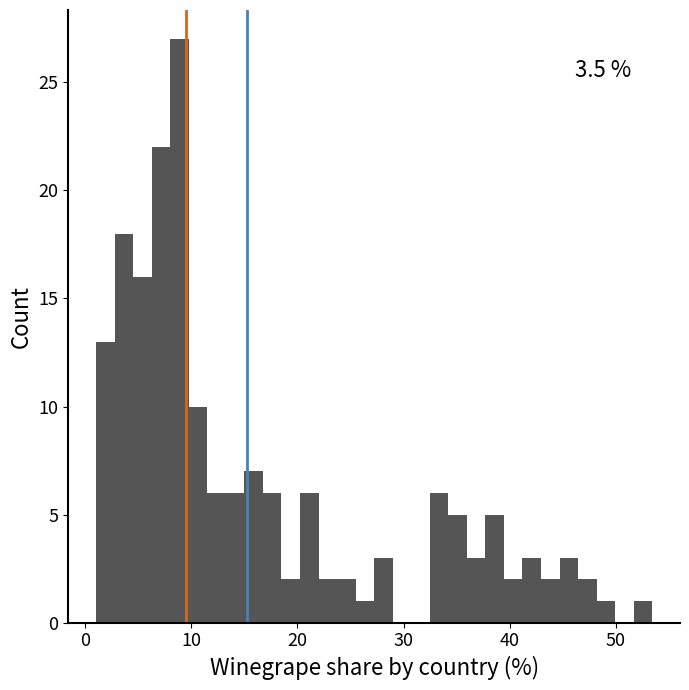

Around what value on the x-axis is the tallest bar? Give the approximate position of its centre, as read against the axis.

9